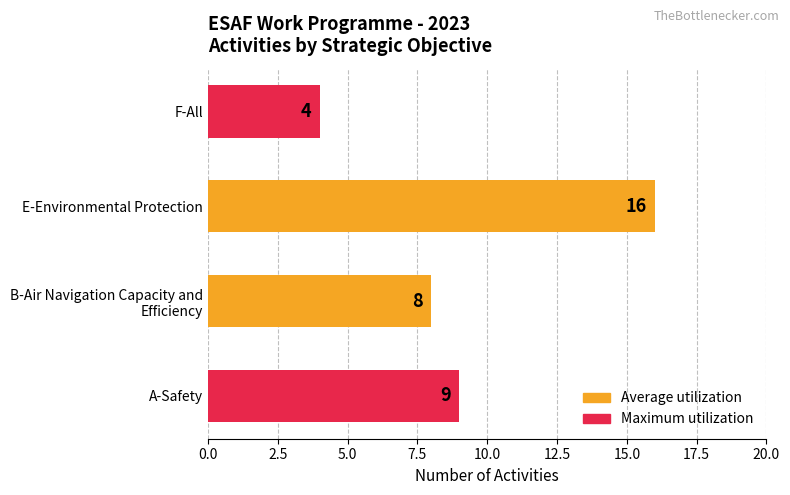

Is it true that the value at E-Environmental Protection is 7?

False